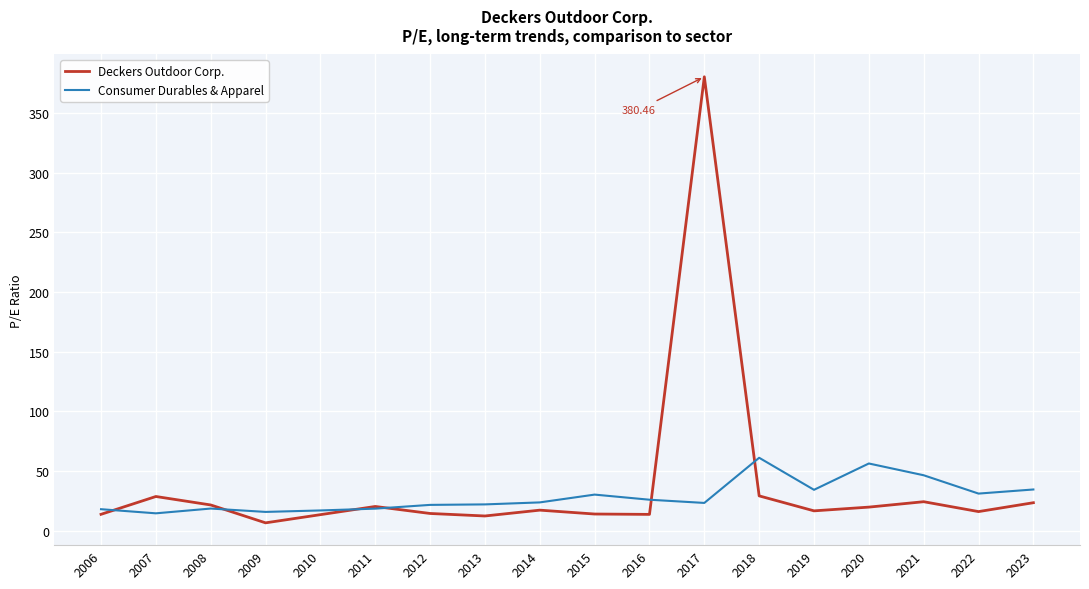

What is the difference between the Deckers Outdoor Corp. values at 2022 and 2019?

0.6